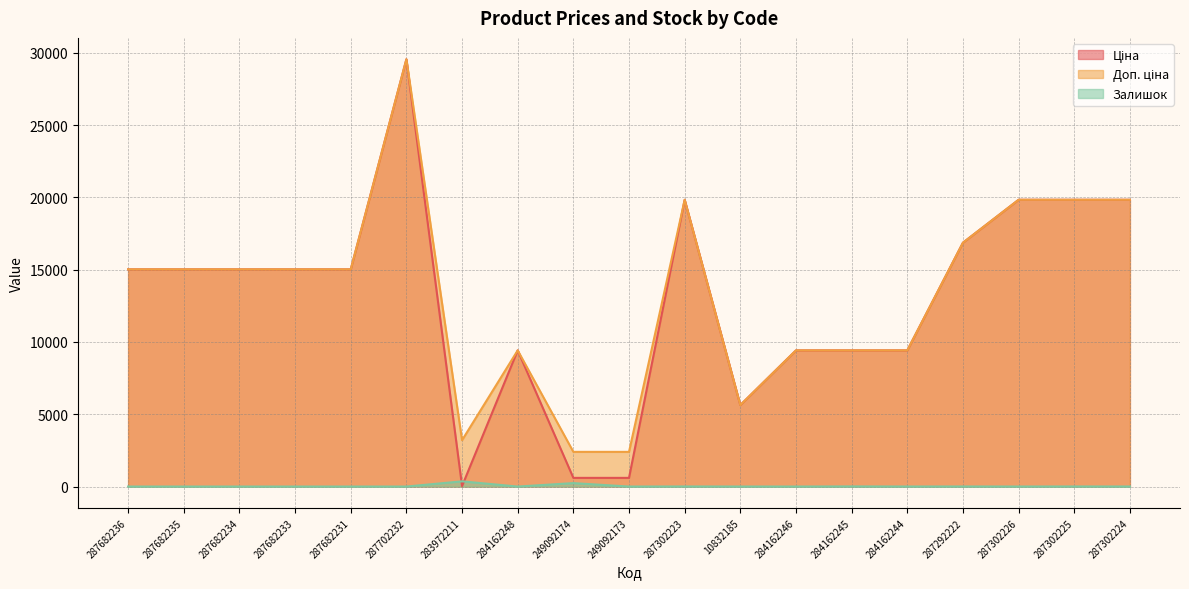

What is the label of the 12th point from the left?

10832185